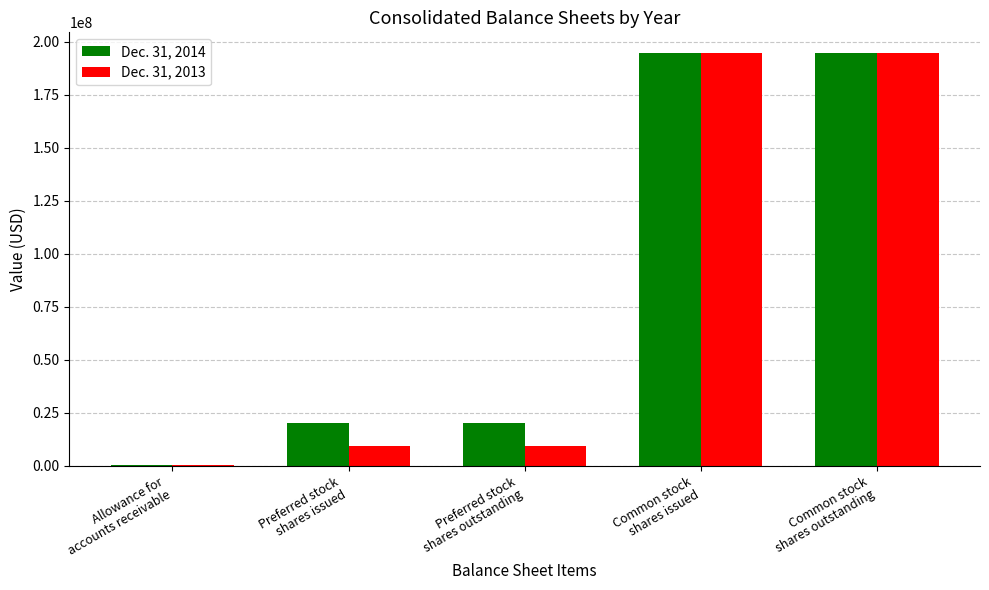

Is the value of Dec. 31, 2013 at Preferred stock
shares issued greater than the value of Dec. 31, 2014 at Preferred stock
shares outstanding?

No